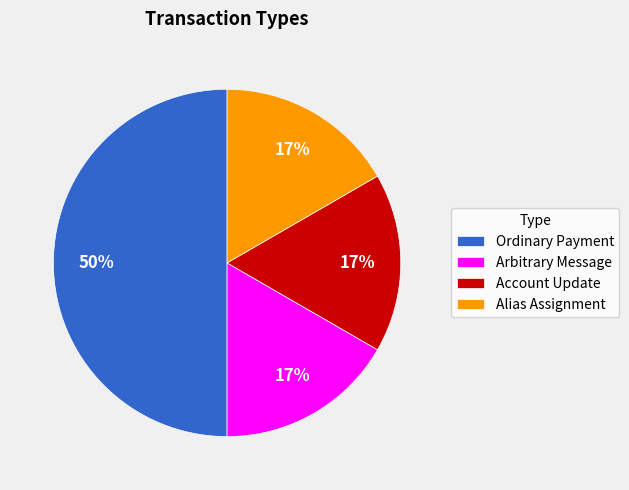

Combined, do Arbitrary Message and Account Update account for over 50%?

No